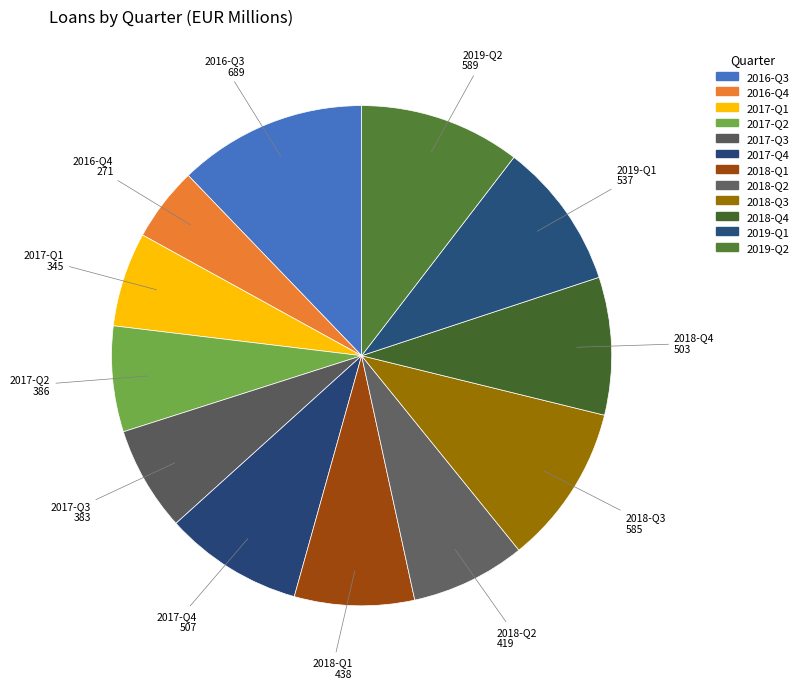

What is the change in value from 2018-Q1 to 2018-Q4?

+65.0